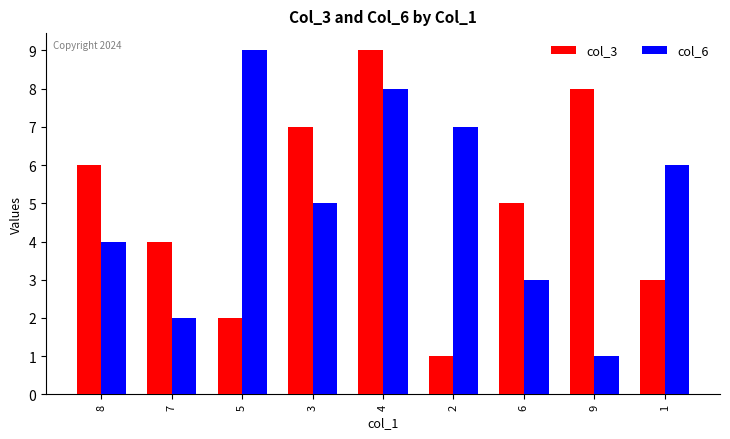

True or false: col_3 has a value of 1 at 7.

False